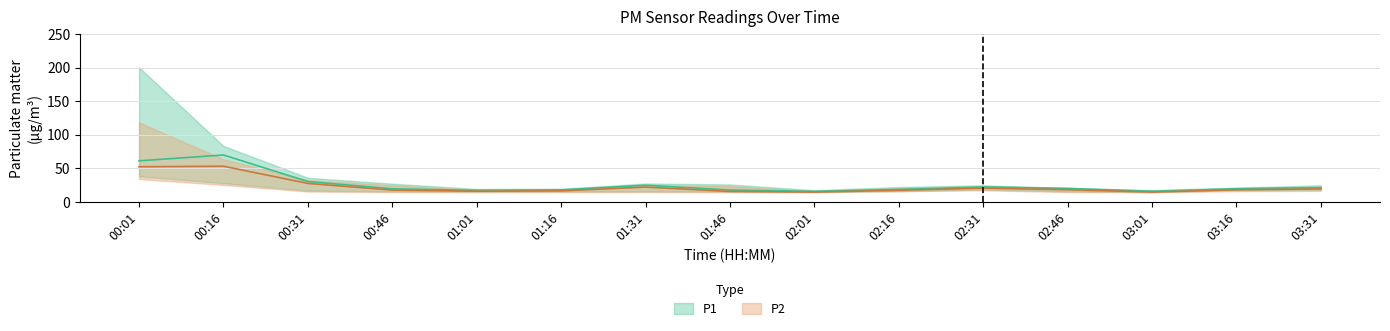

True or false: P1 and P2 cross at least once.

False